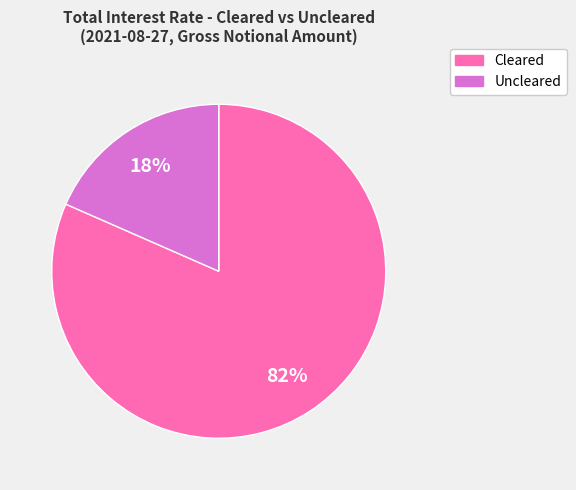

What percentage is the Cleared slice, to the nearest percent?

82%